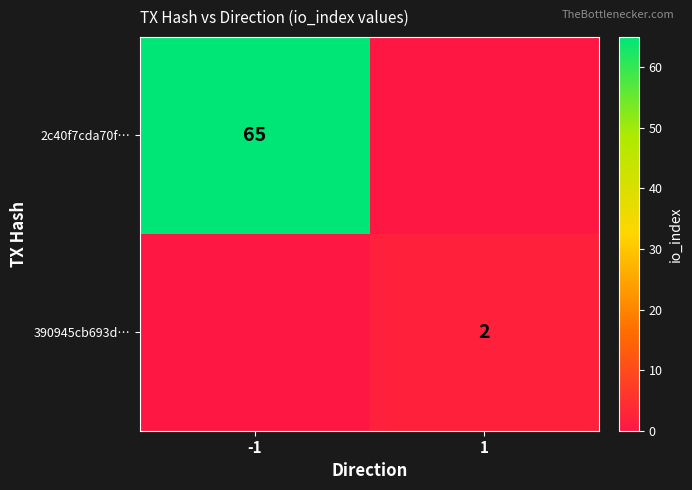

The 390945cb693d… series shows 3 at 1. True or false?

False